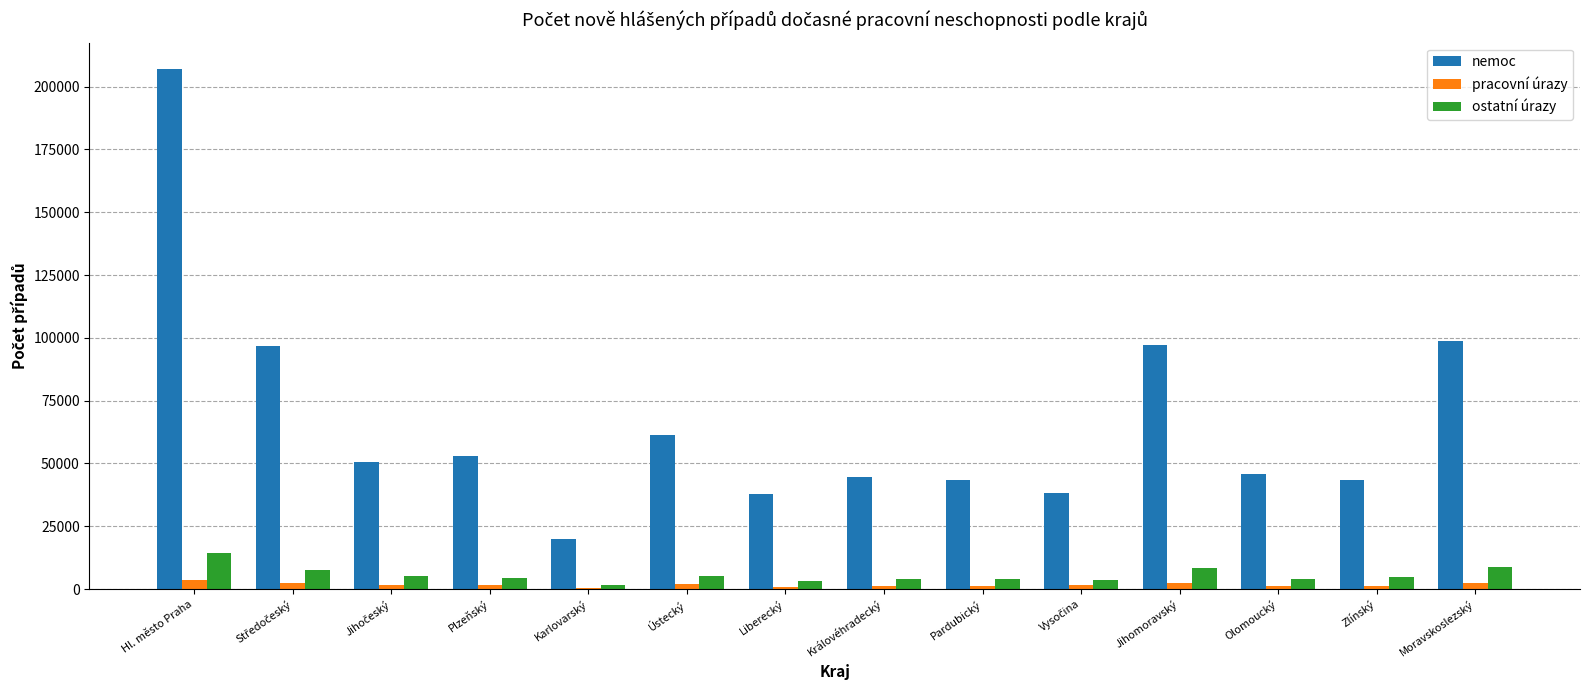

What is the average value of the ostatní úrazy series?

5601